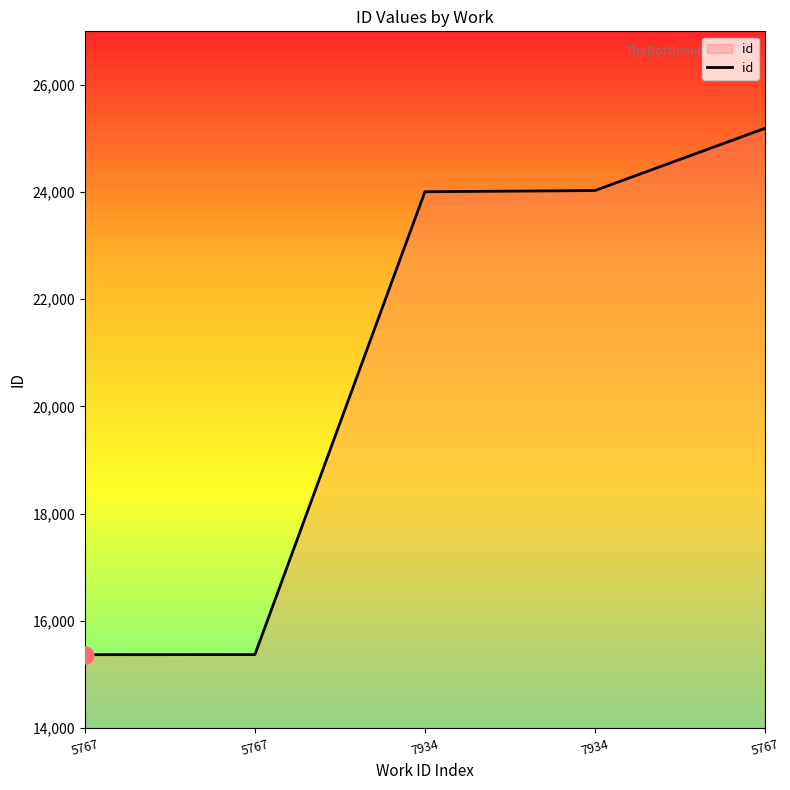

What is the label of the 1st point from the left?

5767